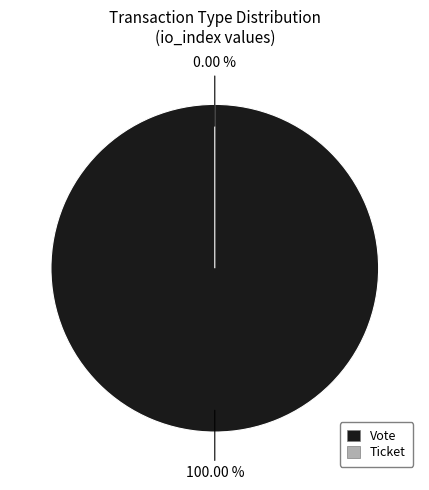

Is it true that Ticket is 12% of the pie?

False